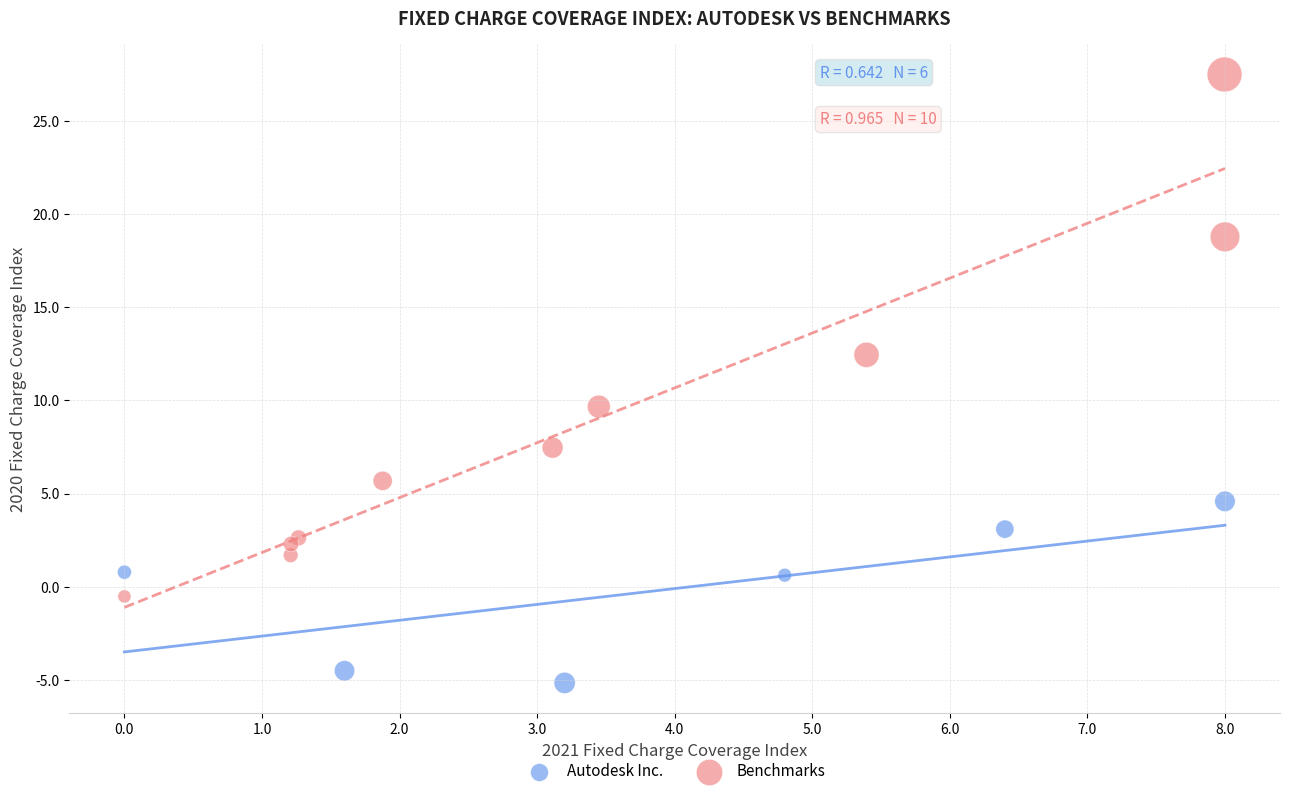

Which series reaches the minimum Y coordinate?

Autodesk Inc.